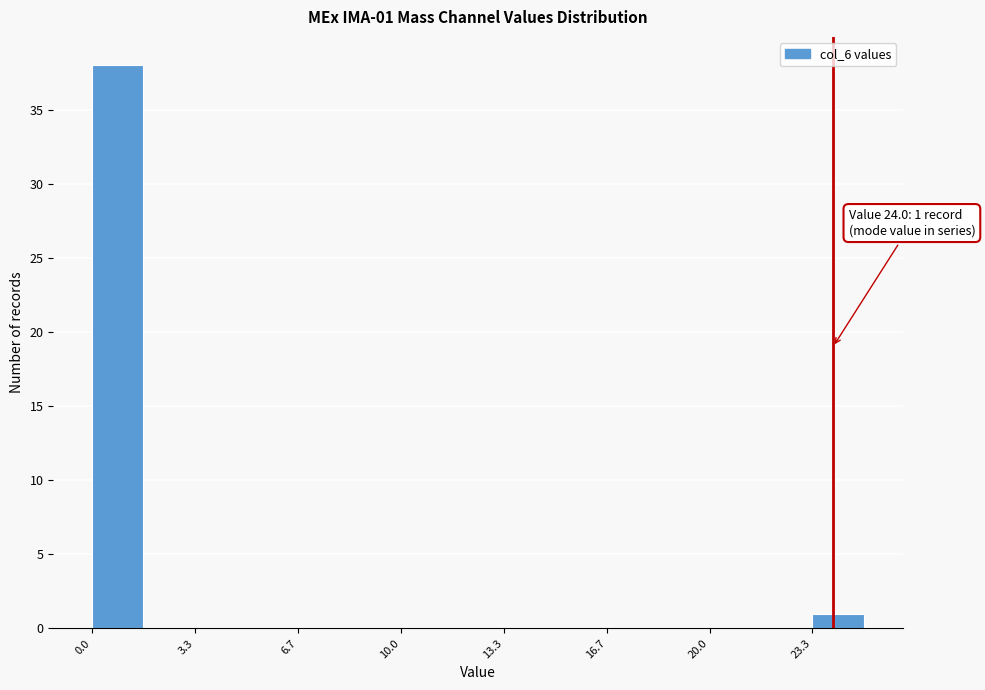

Around what value on the x-axis is the tallest bar? Give the approximate position of its centre, as read against the axis.

1.0